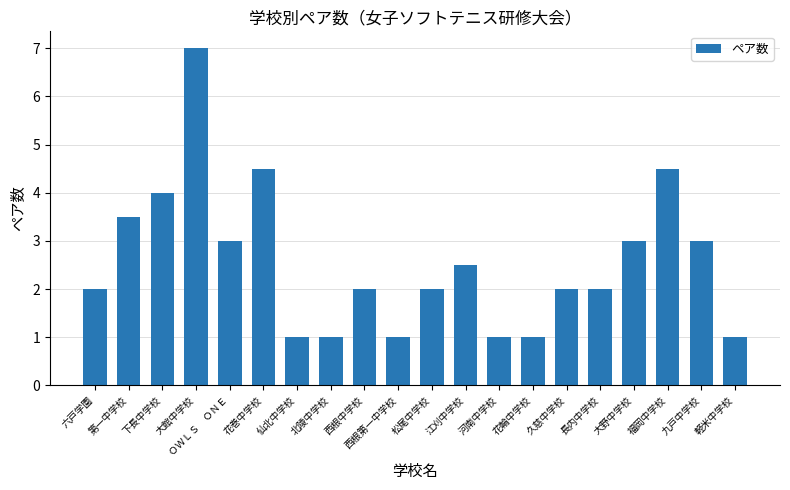

What position from the left is 久慈中学校?

15